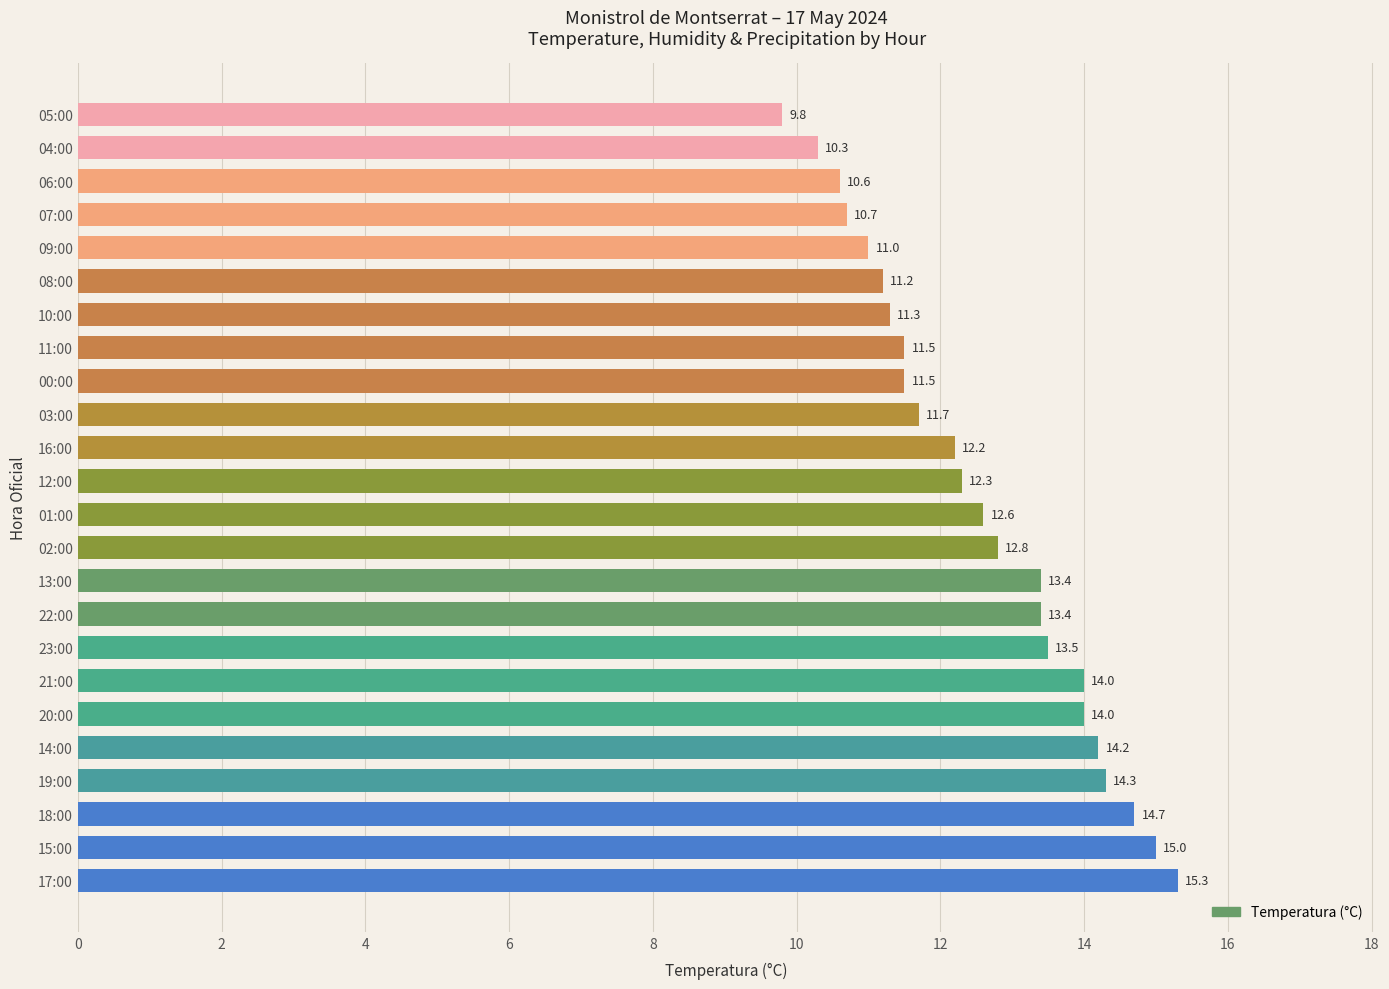

What is the difference between the maximum and minimum values?

5.5